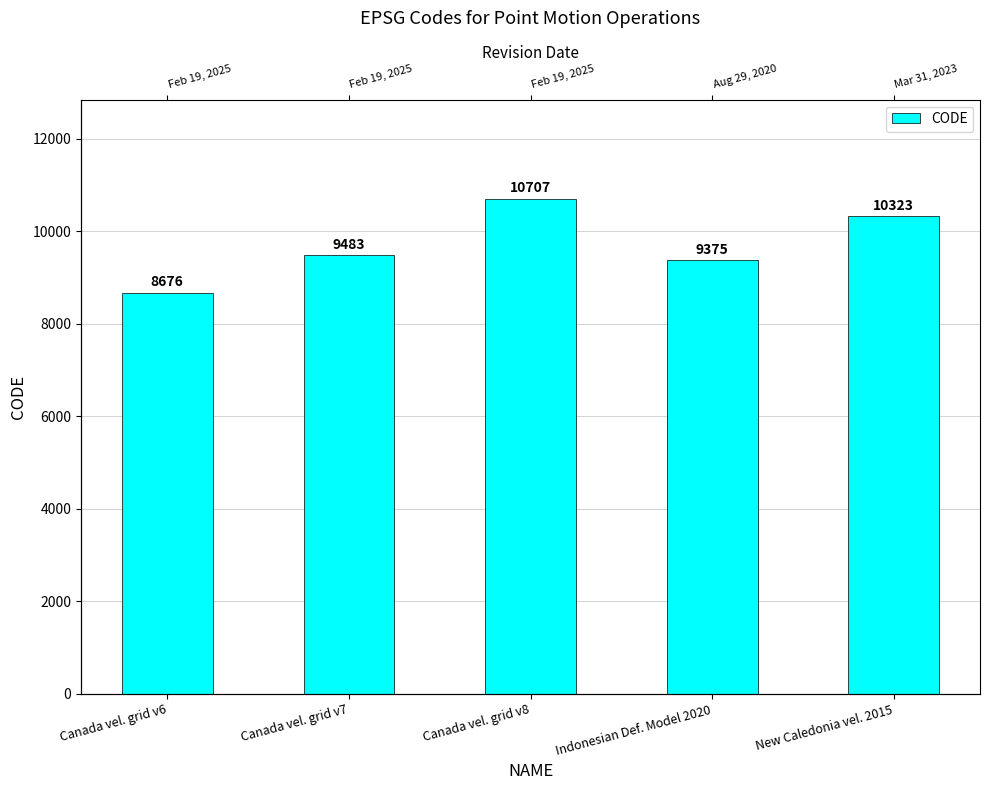

Approximately how many times larger is the value at Canada vel. grid v6 compared to New Caledonia vel. 2015?

0.8